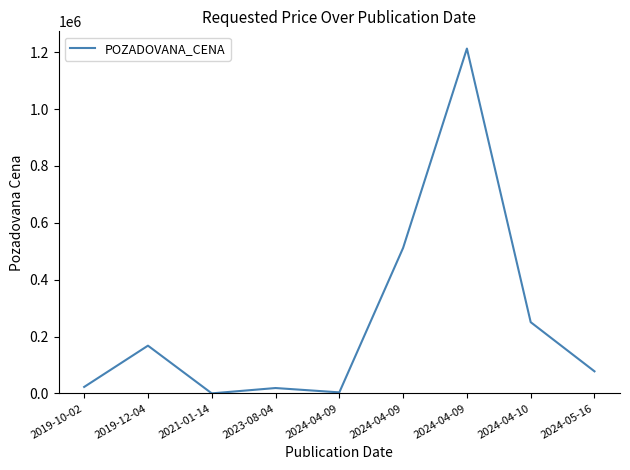

At which category does the chart reach its peak across all series?

2024-04-09